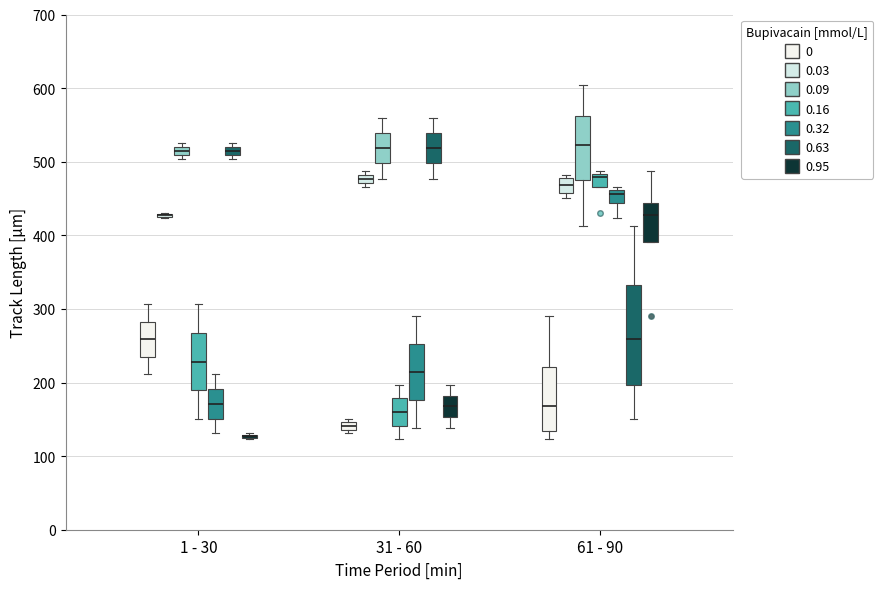

Which box is the tallest, from its lower edge to its upper edge?

61 - 90 (0.63)